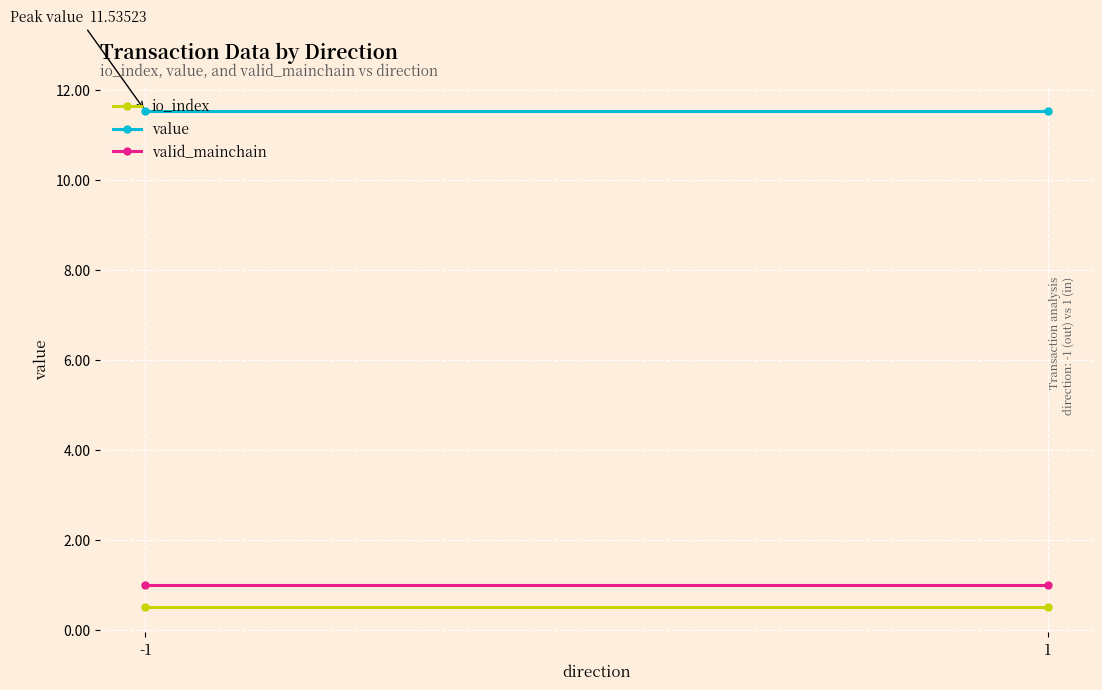

Between -1 and 1, which series saw the biggest shift?

io_index